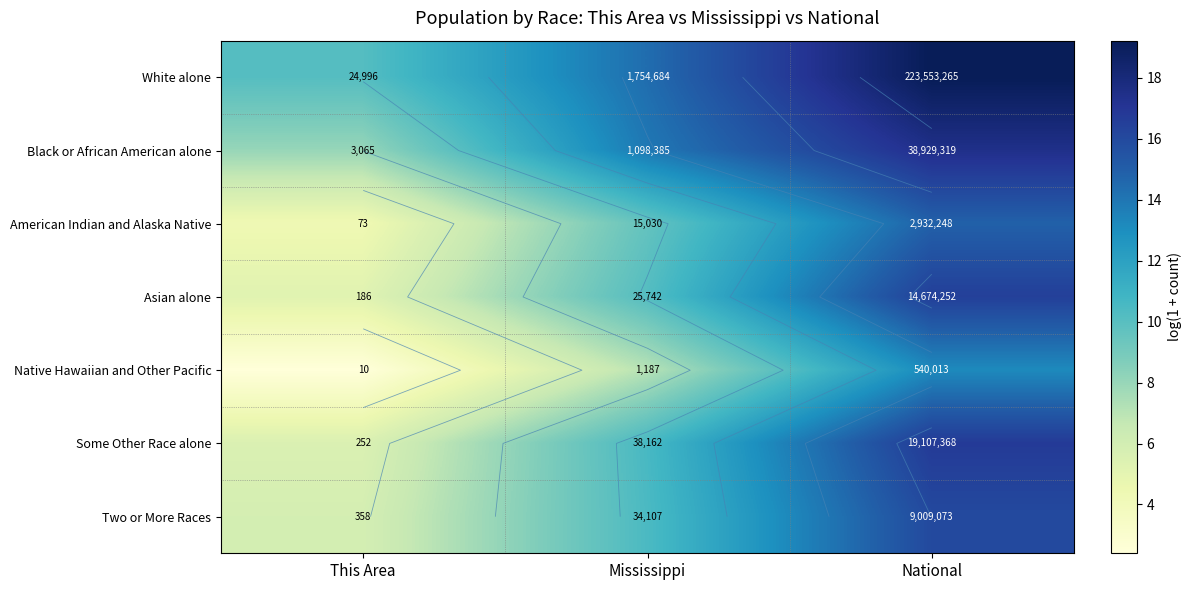

Which series has the largest total across all categories?

White alone